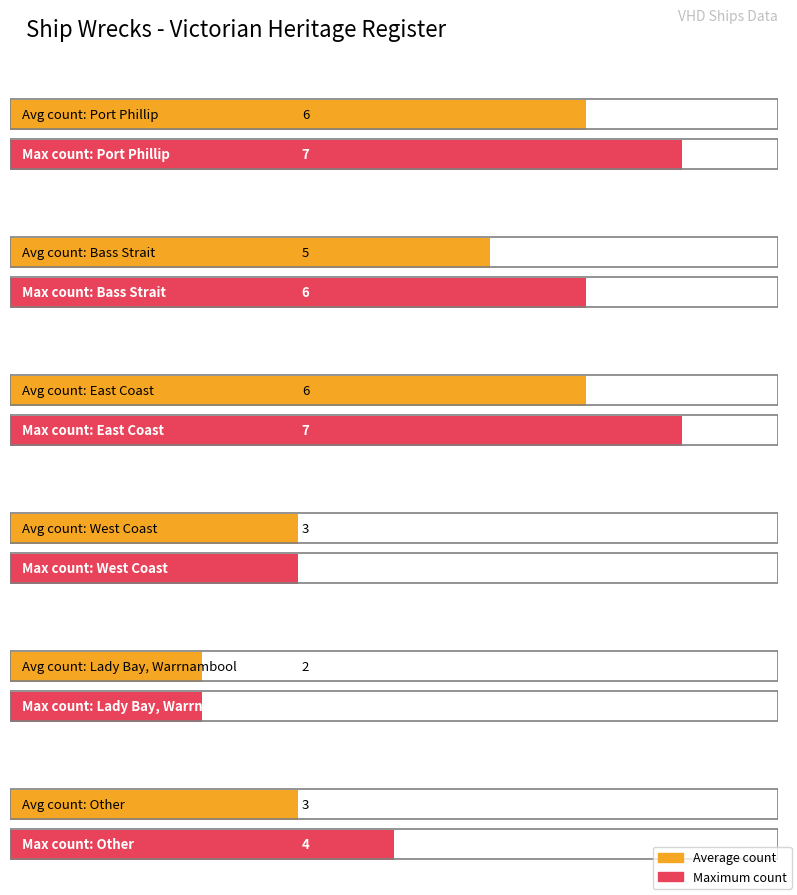

At which category does the chart reach its minimum across all series?

Lady Bay, Warrnambool